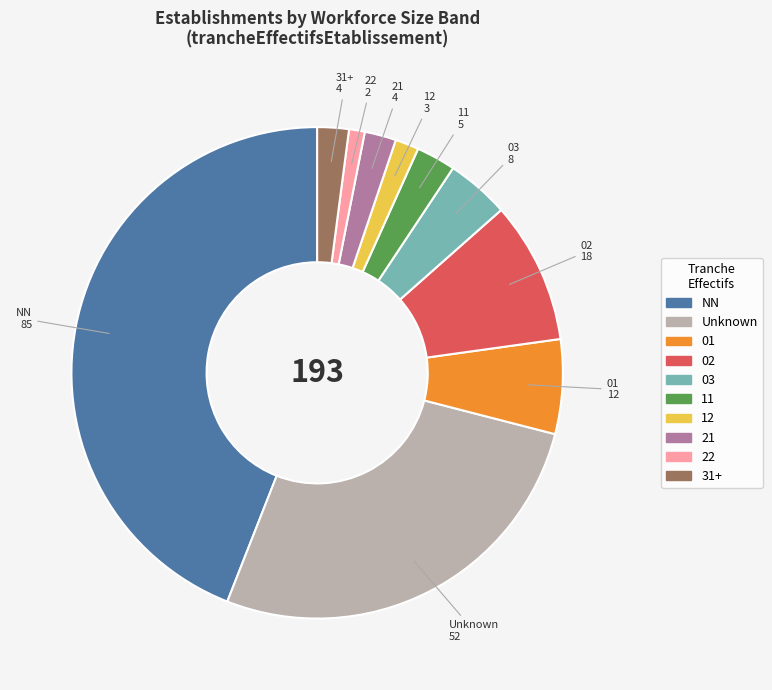

Is there any slice that represents more than half of the pie?

No